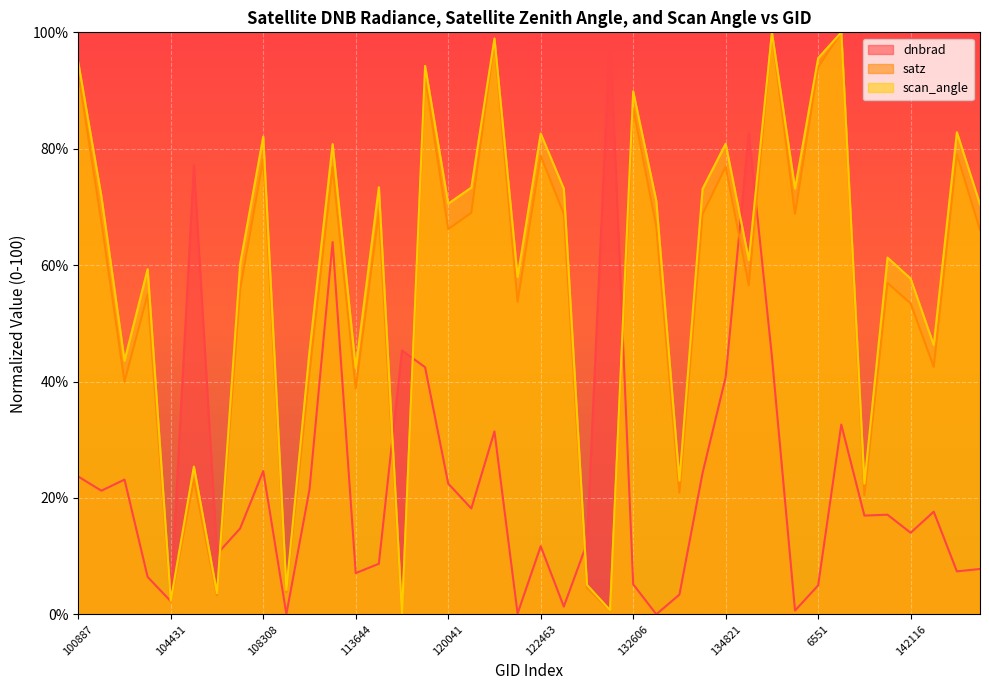

What is the approximate value of satz at 6551?

94.0